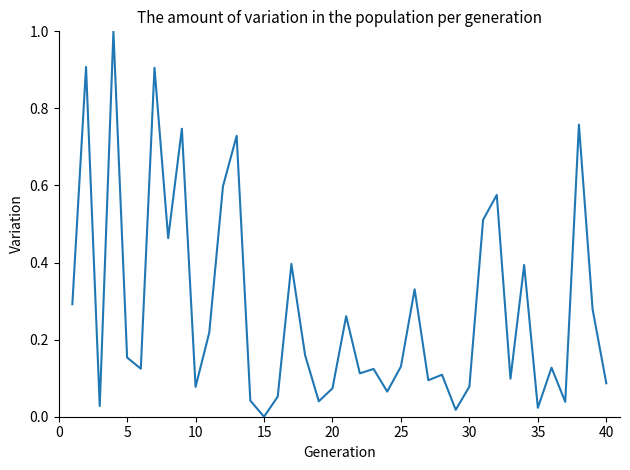

What is the difference between the maximum and minimum values?

1.0